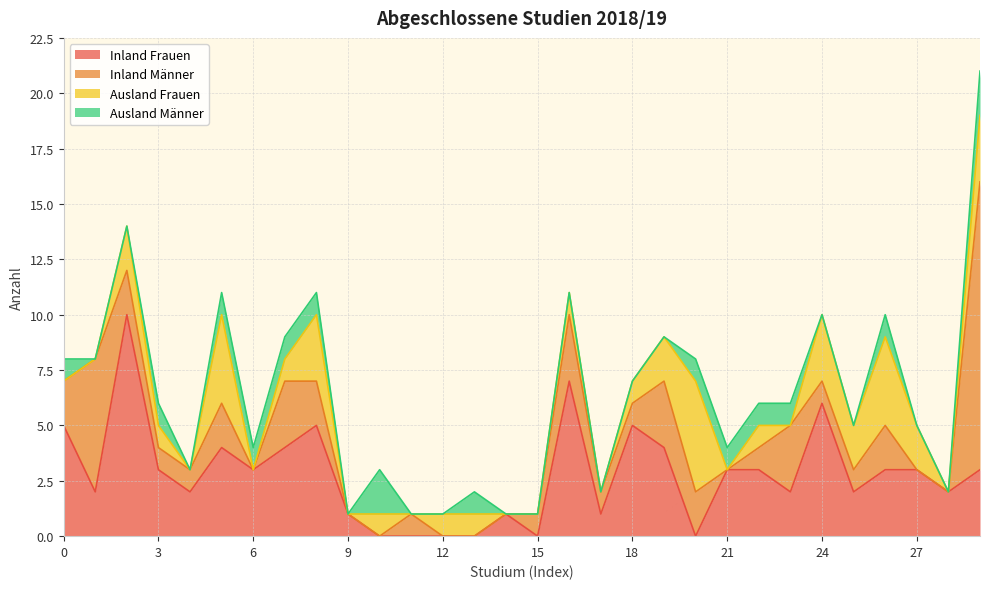

Between which two adjacent categories do Inland Frauen and Ausland Männer first intersect?

9 and 10